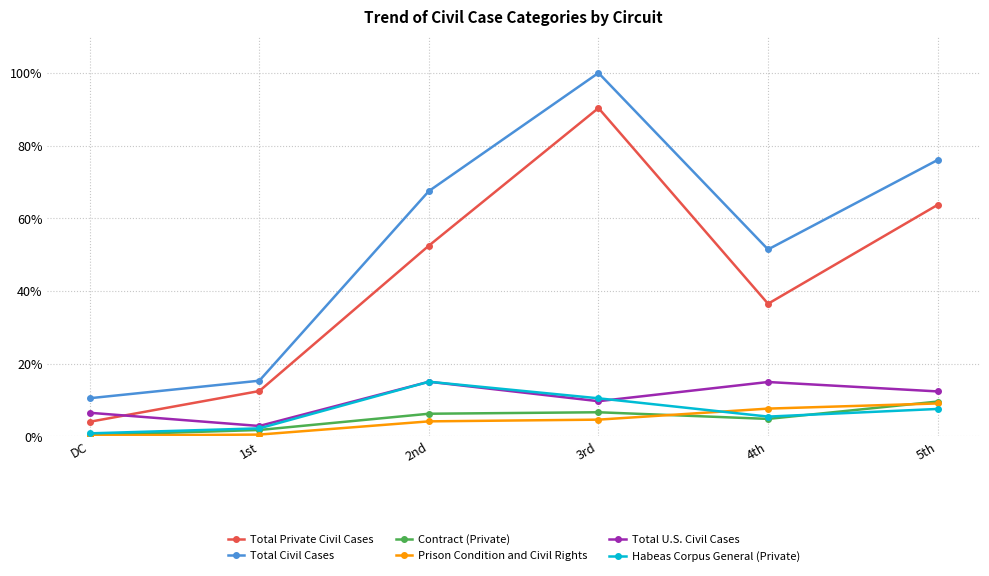

True or false: Total Civil Cases and Total U.S. Civil Cases intersect in this chart.

False